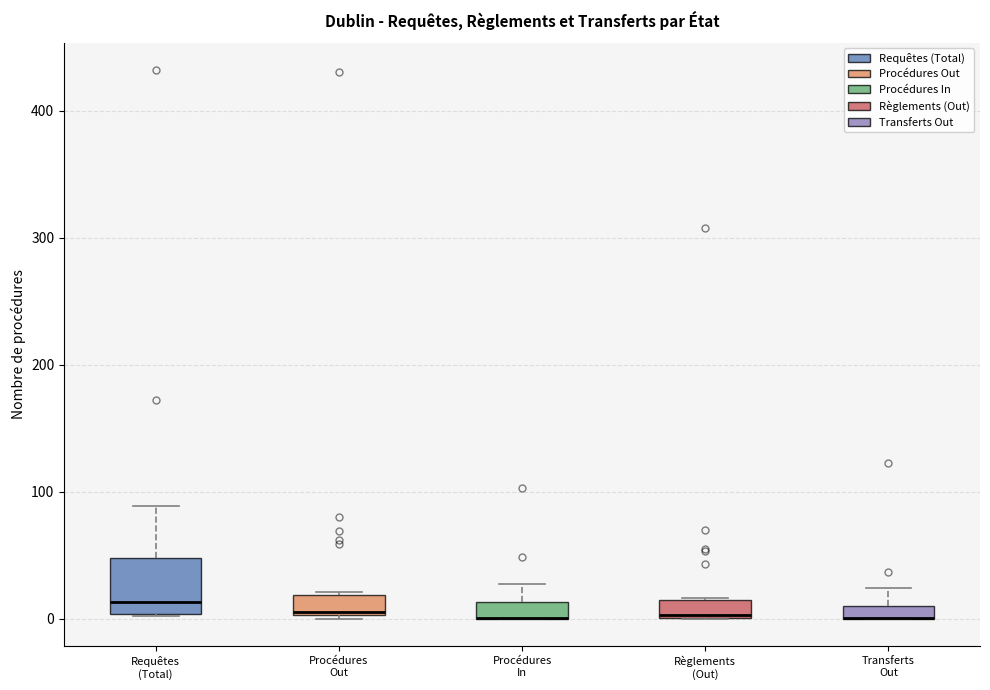

Where is the upper edge of the box for Transferts Out on the y-axis? The values are not printed on the chart, so give them approximately, as read against the axis.

10